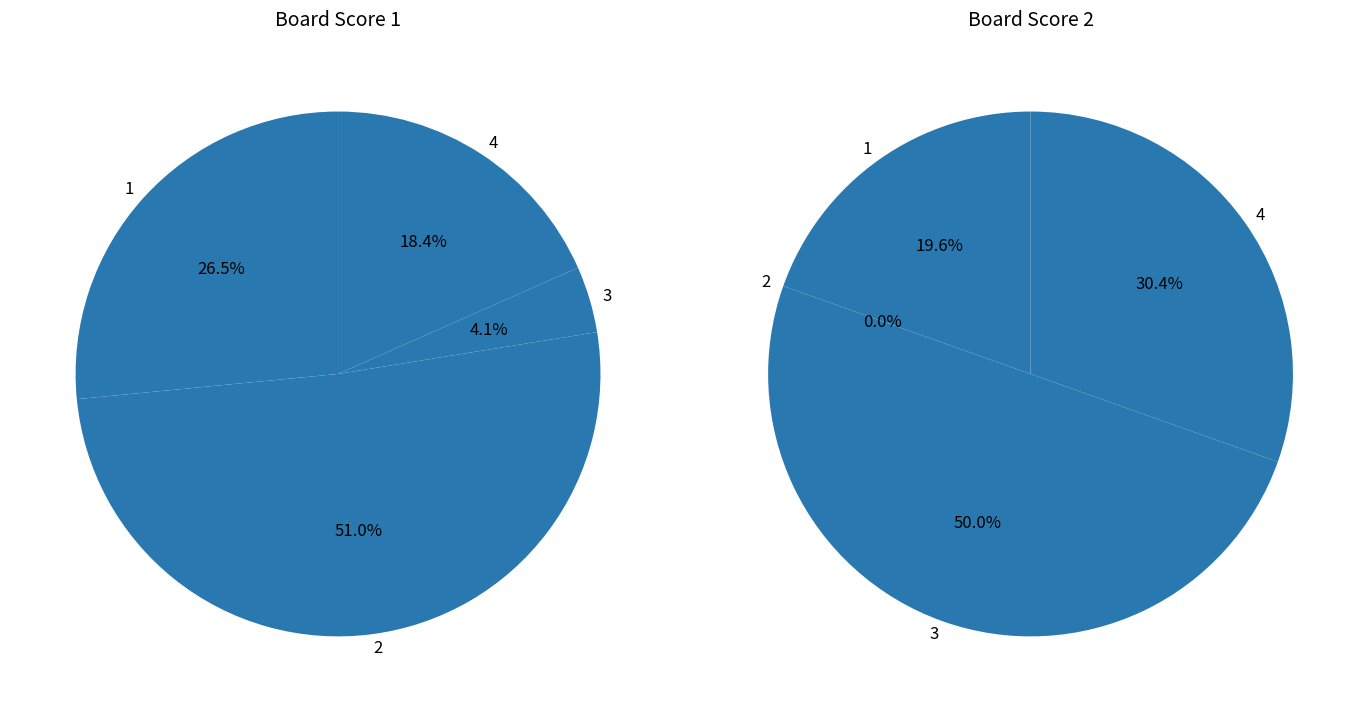

How much of the chart is everything except 4?

81.6%